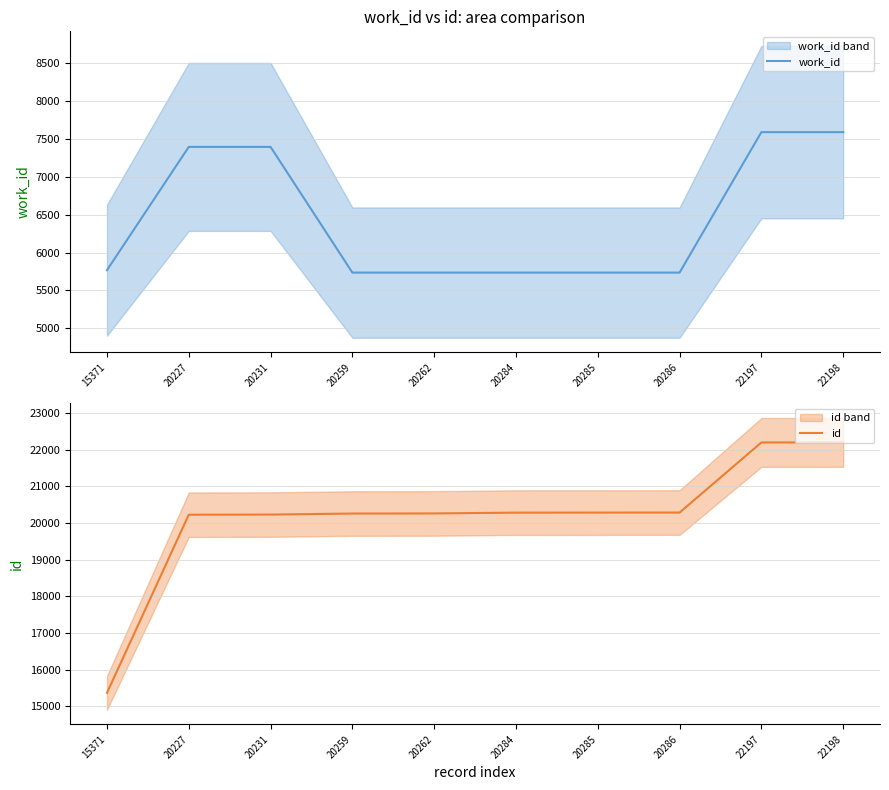

Which has a higher value, 20262 or 22197?

22197